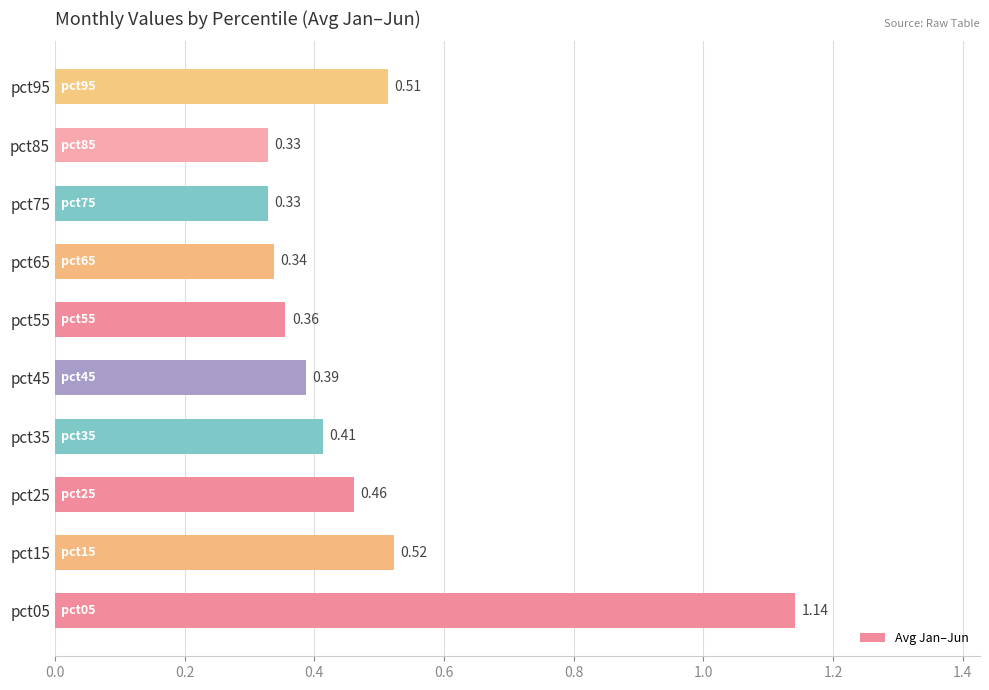

How many categories are shown in the chart?

10